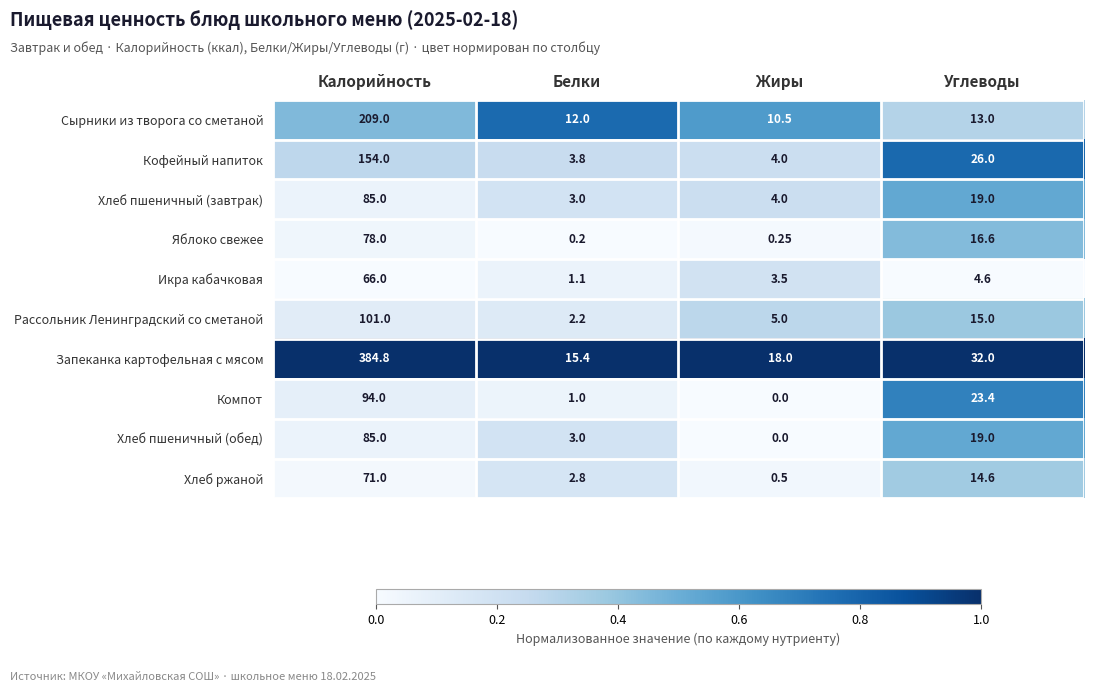

Rank the categories by Хлеб пшеничный (завтрак) value from highest to lowest.

Калорийность, Углеводы, Жиры, Белки